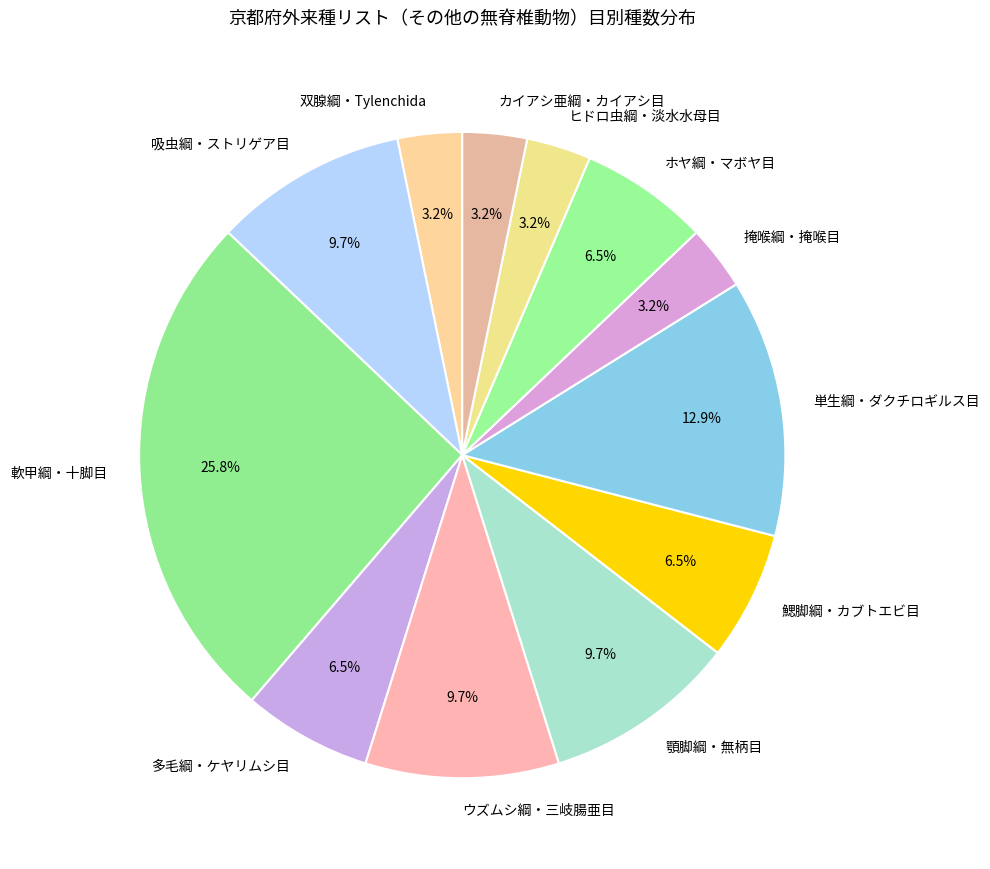

Does any single category account for the majority?

No